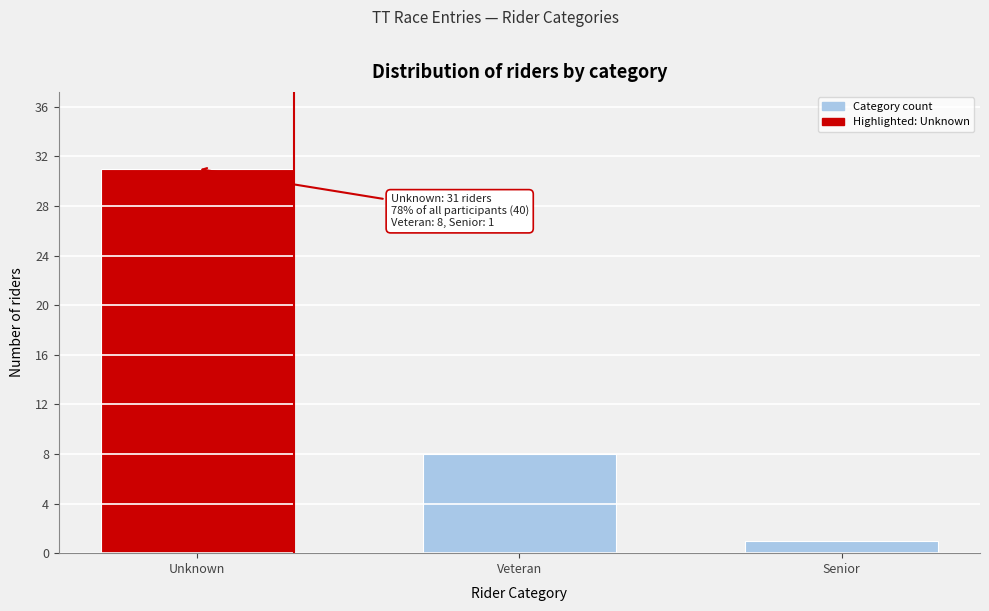

Reading right to left, what are all the values shown in this chart?

Senior=1	Veteran=8	Unknown=31